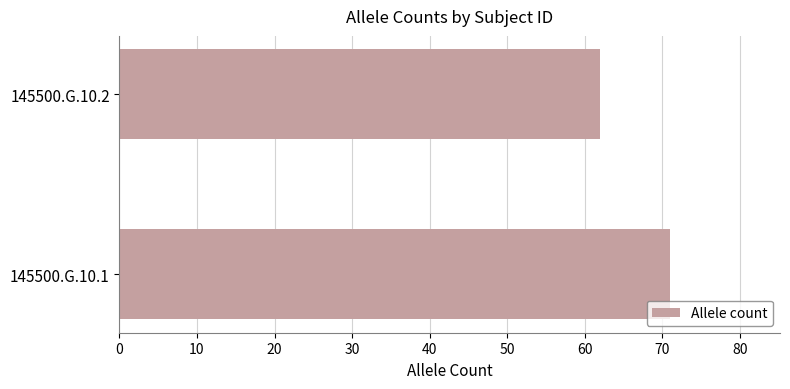

What is the difference between the maximum and minimum values?

9